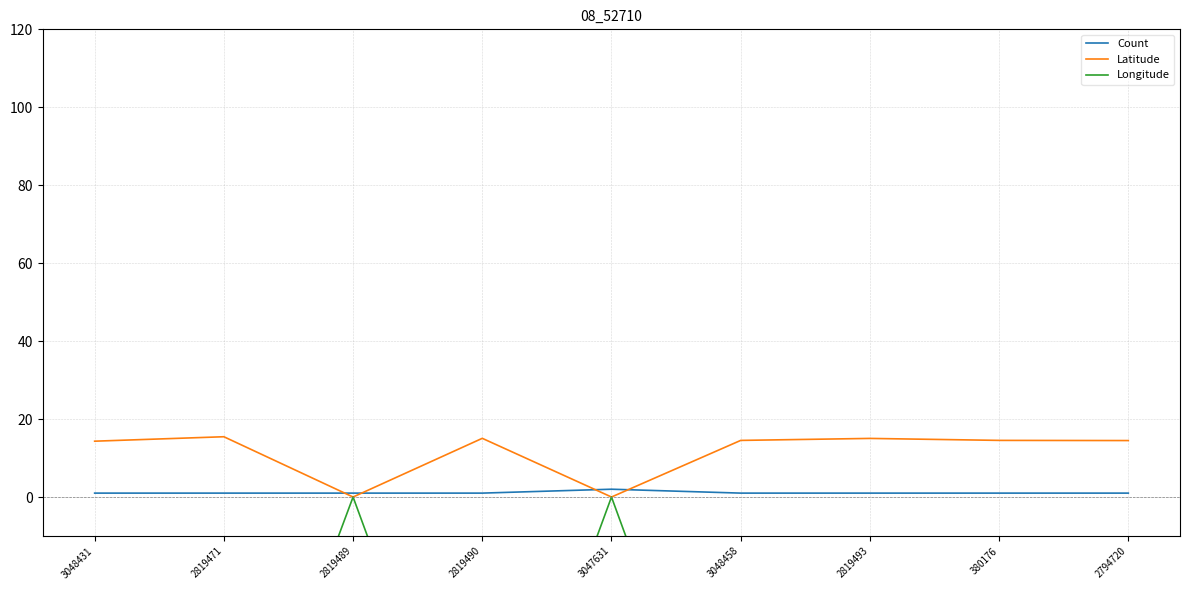

At which category is the sum across all series the highest?

3047631